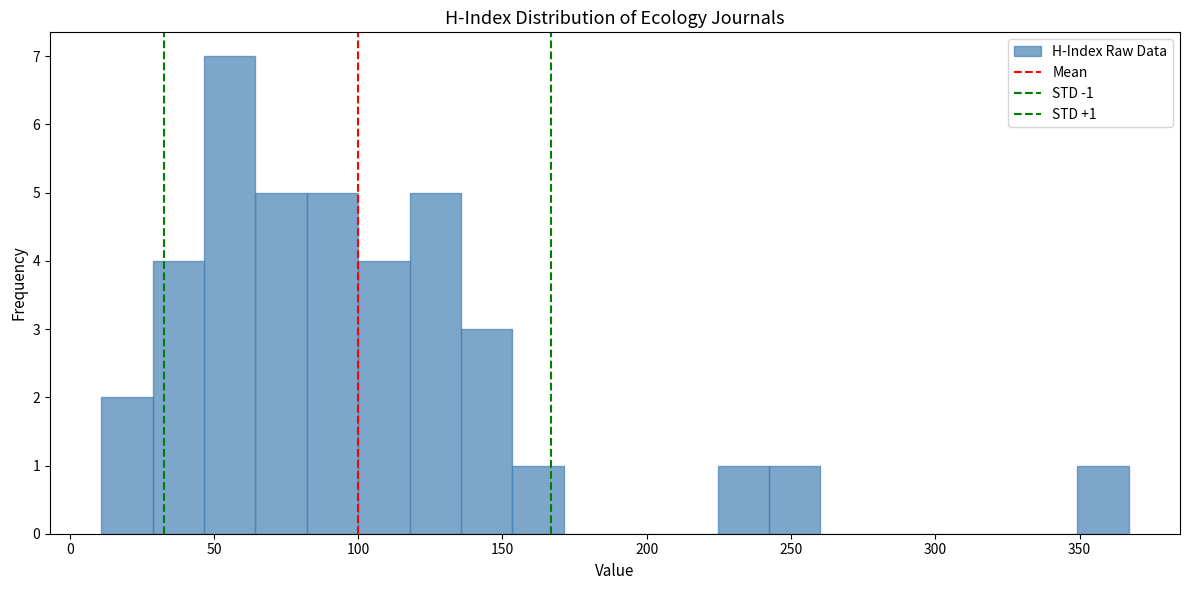

Around what value on the x-axis is the tallest bar? Give the approximate position of its centre, as read against the axis.

55